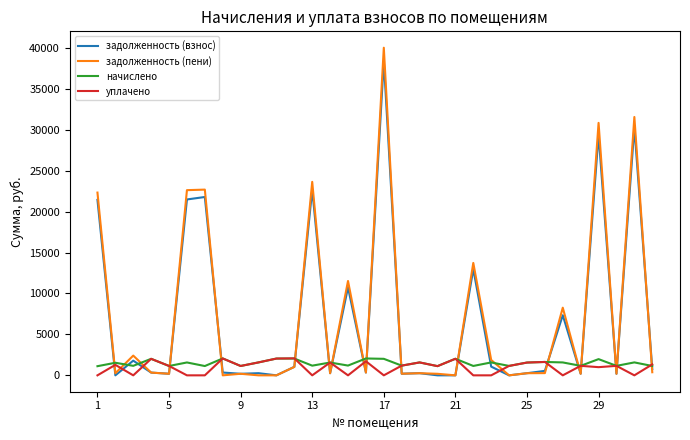

What is the sum of all задолженность (взнос) values?

224896.7